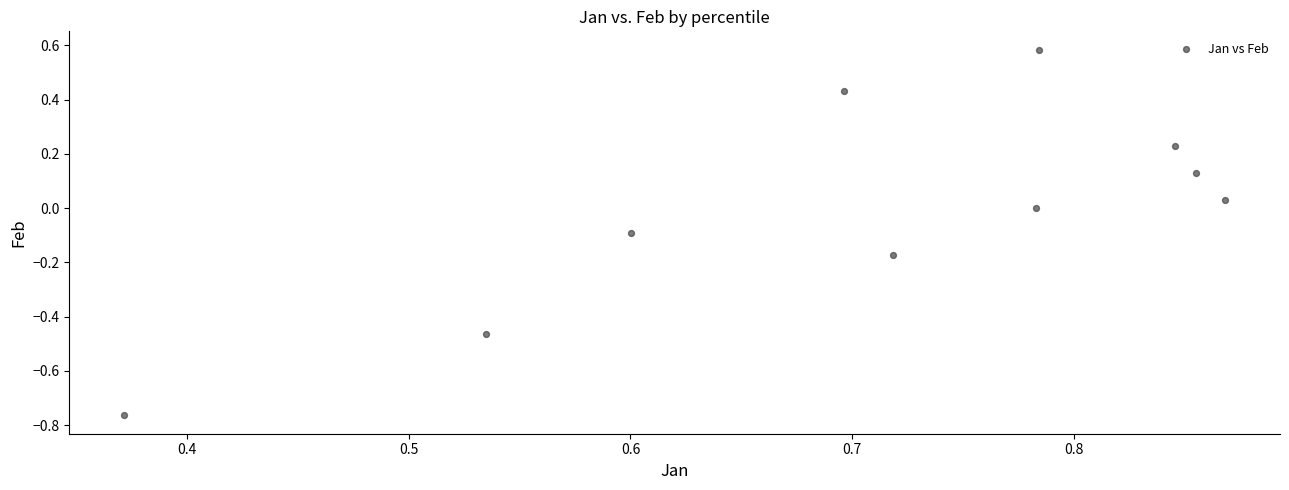

What is the range of Y values (max minus min)?

1.3